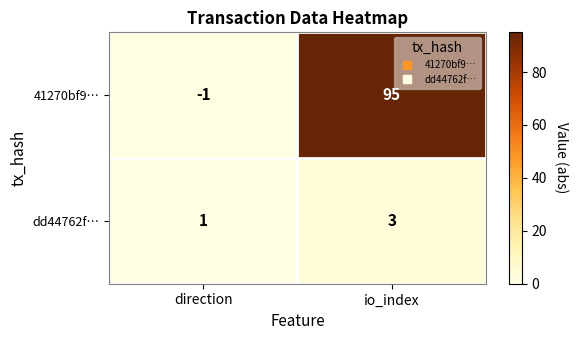

What is the total value across all series at direction?

0